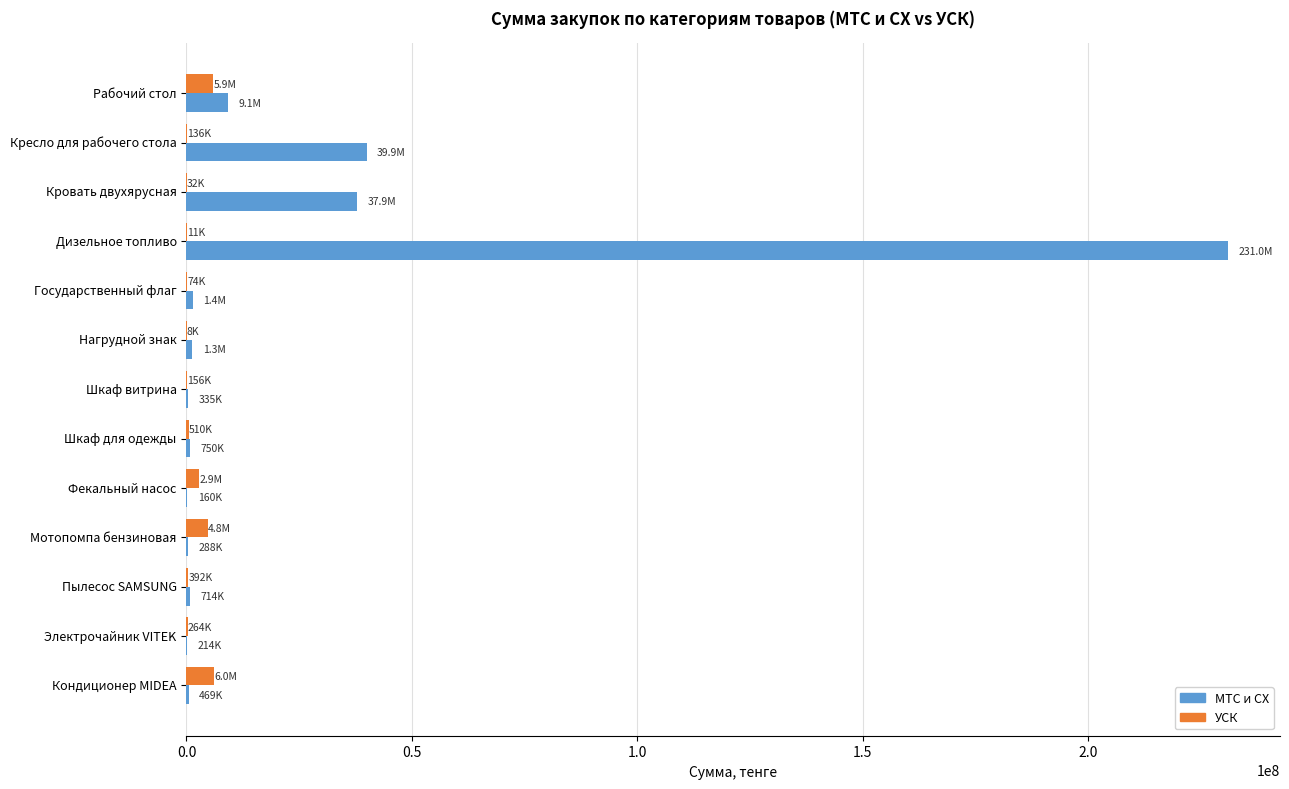

What is the highest value of the МТС и СХ series?

231010000.0